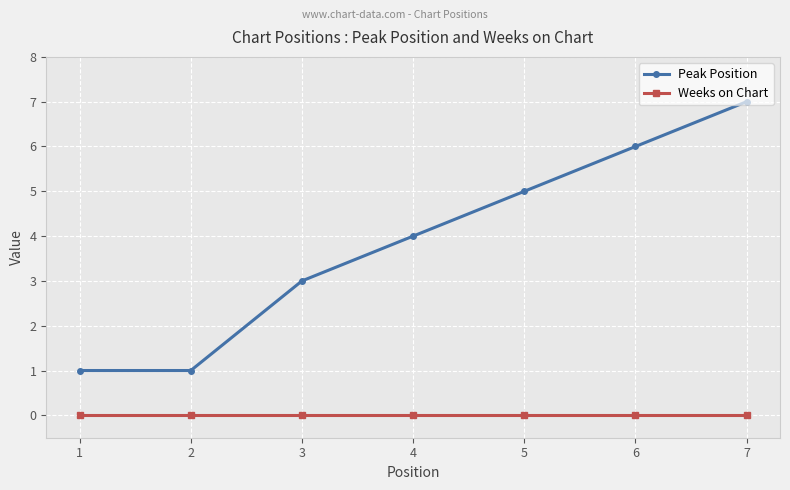

At 6, list the series in order from largest to smallest.

Peak Position, Weeks on Chart